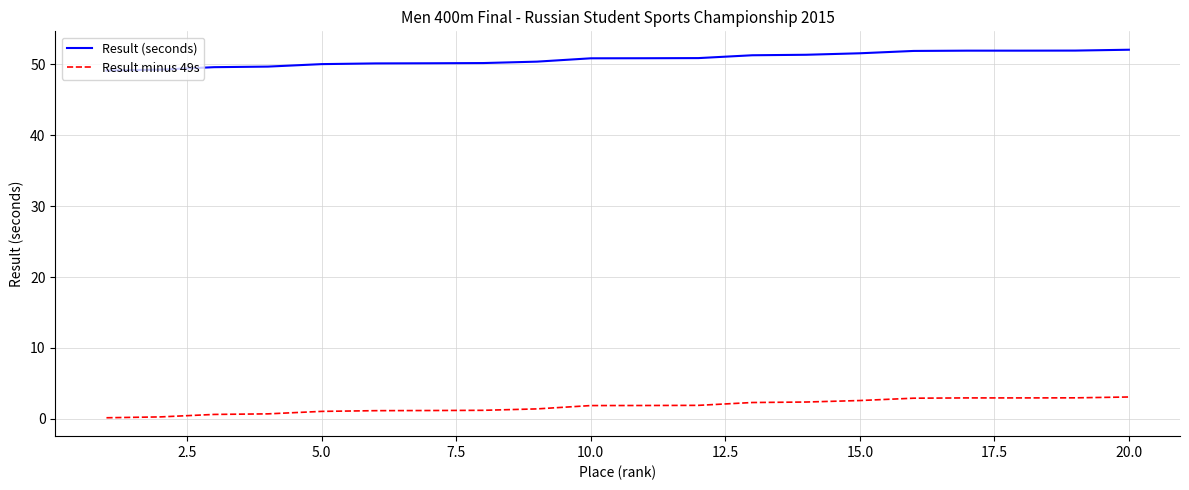

What are all the series names shown in the legend?

Result (seconds), Result minus 49s